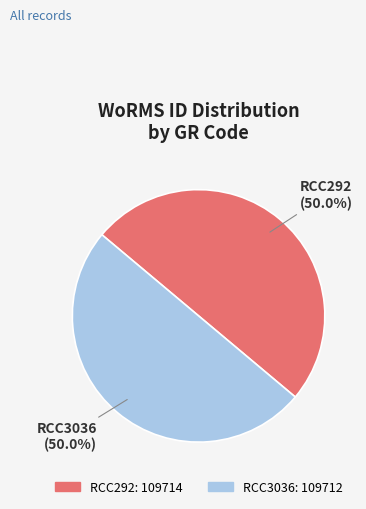

Is it true that RCC3036 is 50% of the pie?

True